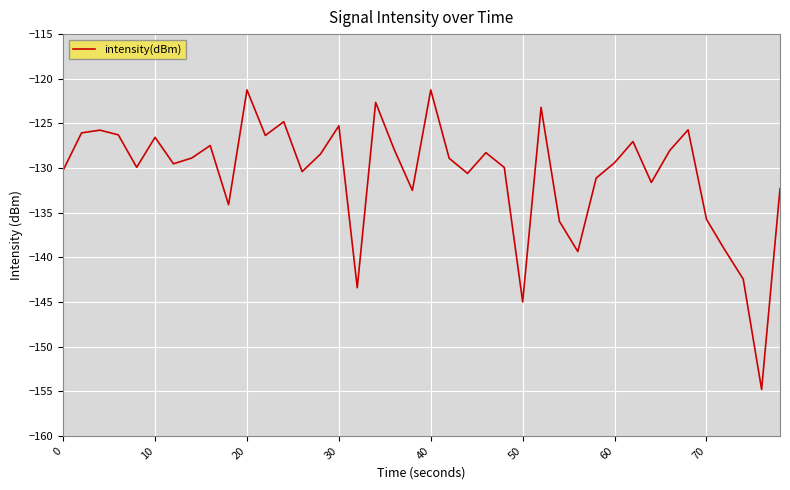

What is the difference between the maximum and minimum values?

33.5